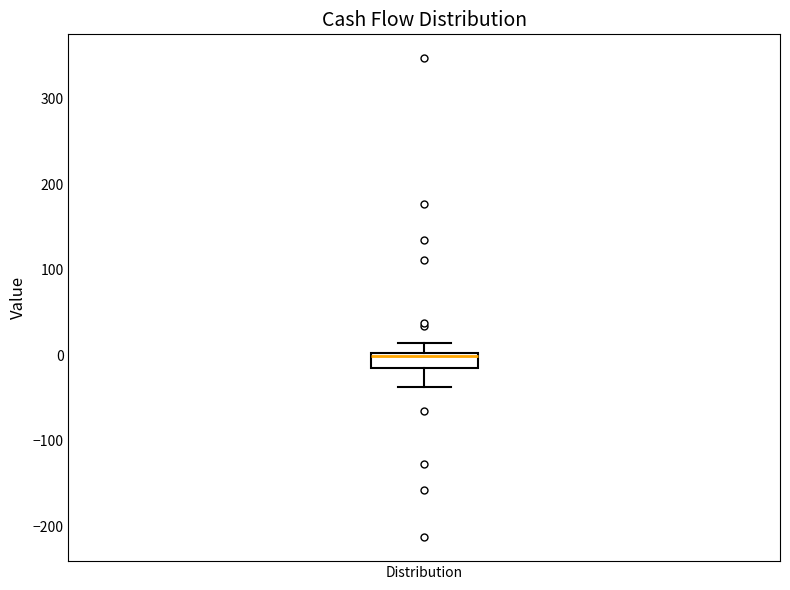

Read this box plot against the y-axis: the position of the median line, the range covered by the box, and the ends of both whiskers. The values are not printed on the chart, so give them approximately, as read against the axis.

median 0 (just below the box's upper edge), box -20 to 0, whiskers -40 to 10